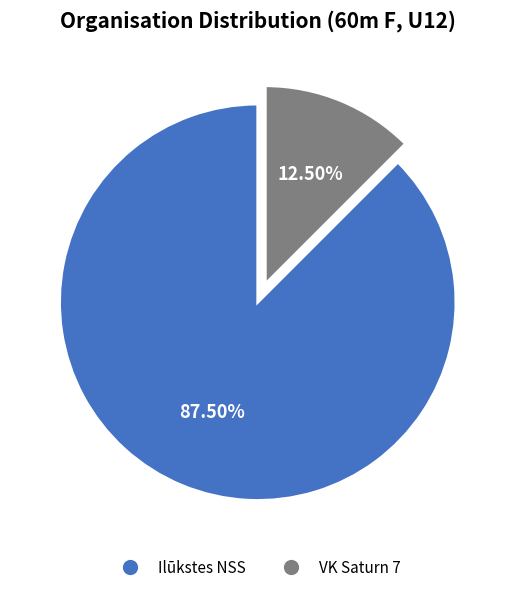

To the nearest percent, what is the average slice percentage?

50%